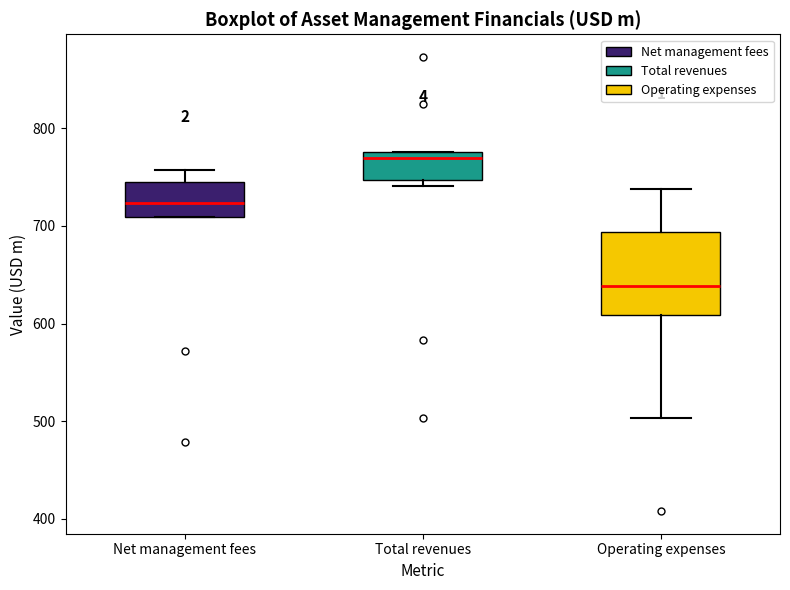

Which box has the lowest median line?

Operating expenses